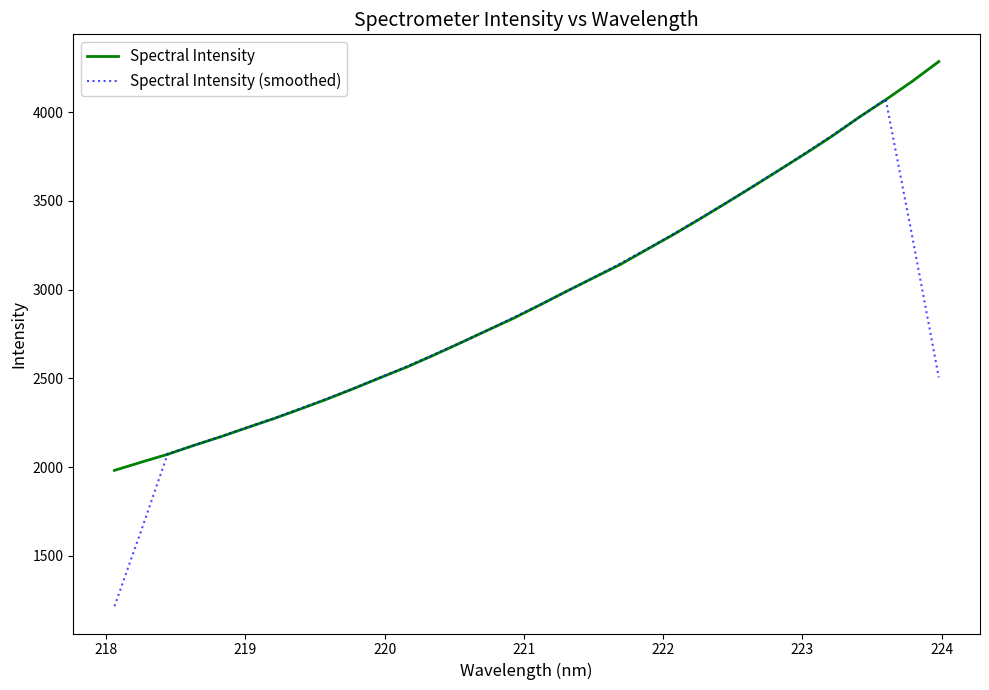

What are all the series names shown in the legend?

Spectral Intensity, Spectral Intensity (smoothed)